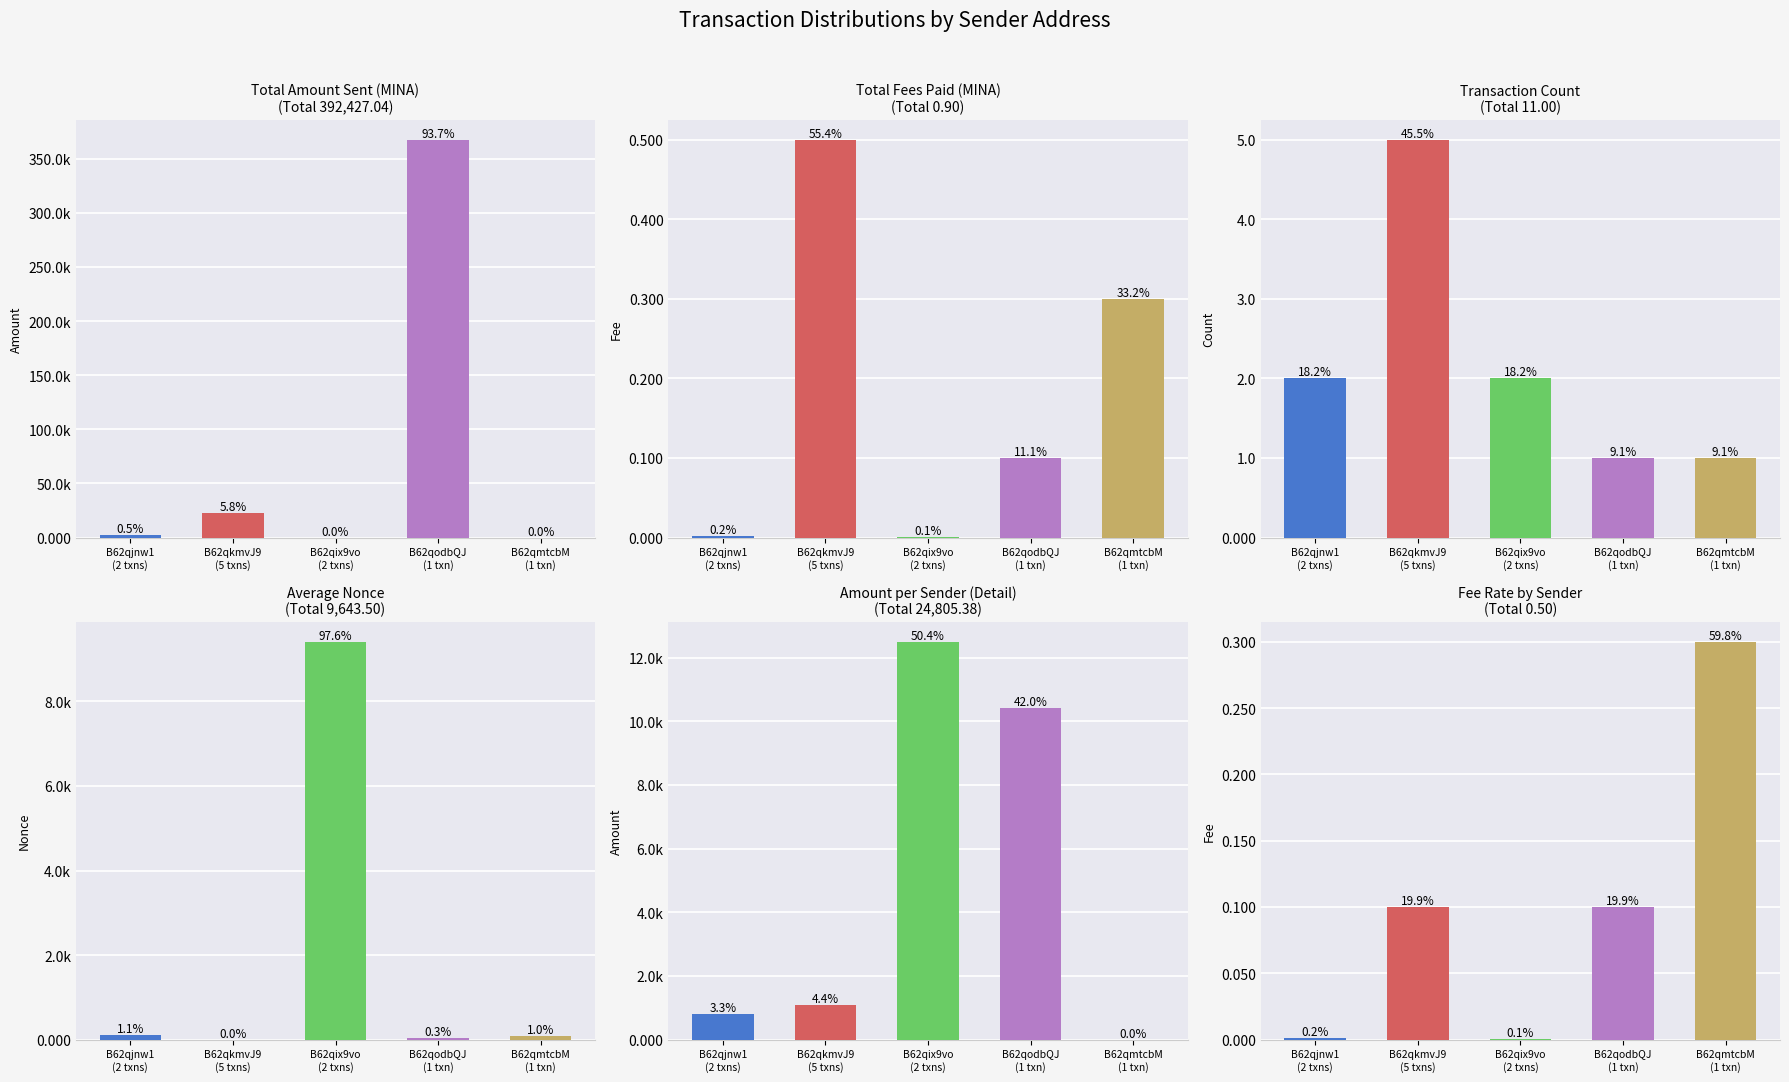

What is the sum of all Amount per Sender (Detail) values?

24805.4